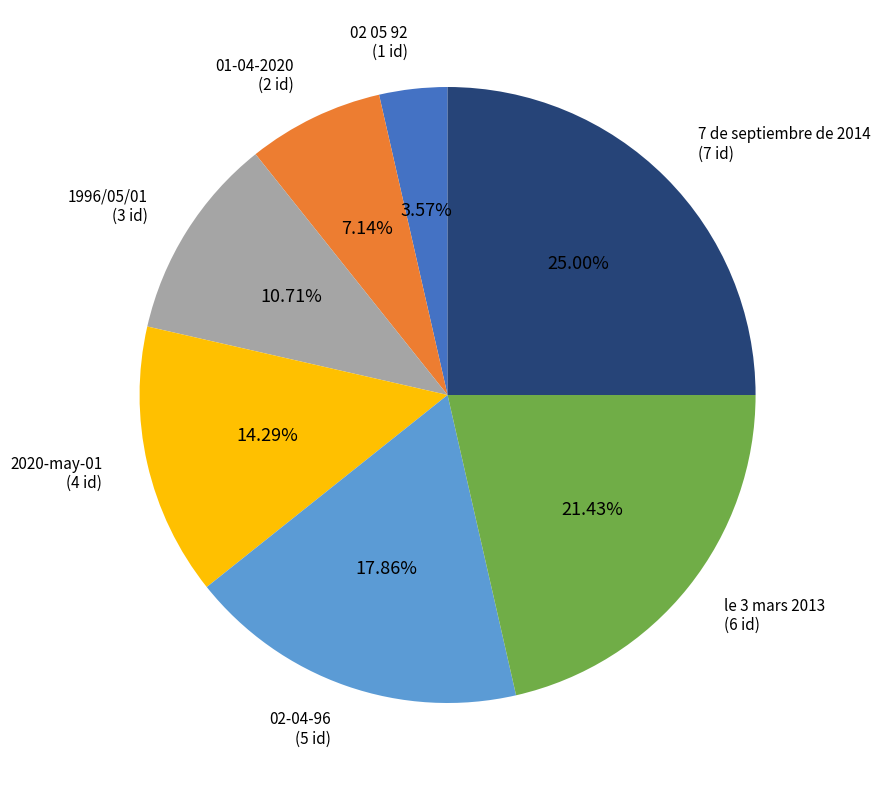

Count the number of slices in the pie.

7